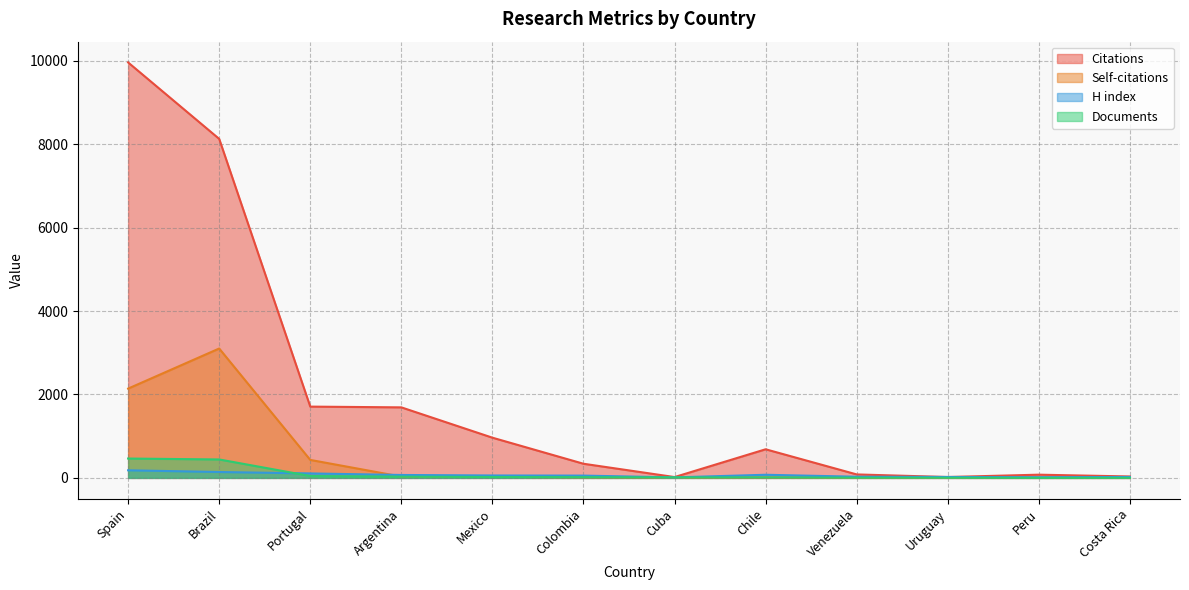

At which label does Citations first exceed 686?

Spain